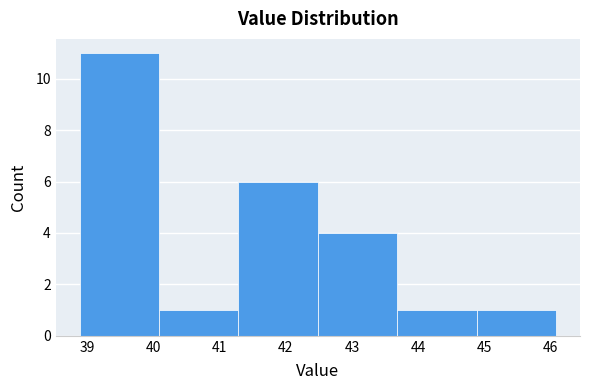

Reading left to right, transcribe this chart: for each bar, give the range it covers on the x-axis and its height. Neither the bar edges nor the heights are printed on the chart, so give them approximately, as read against the axes.

38.9 to 40.1: 11
40.1 to 41.3: 1
41.3 to 42.5: 6
42.5 to 43.7: 4
43.7 to 44.9: 1
44.9 to 46.1: 1